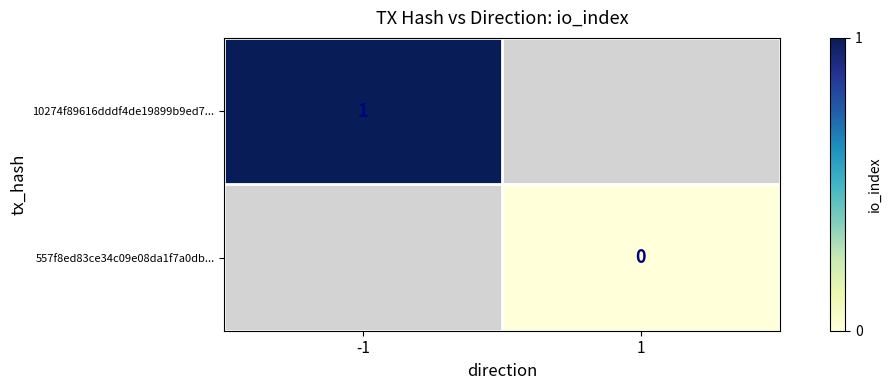

Count the number of data series in this chart.

2